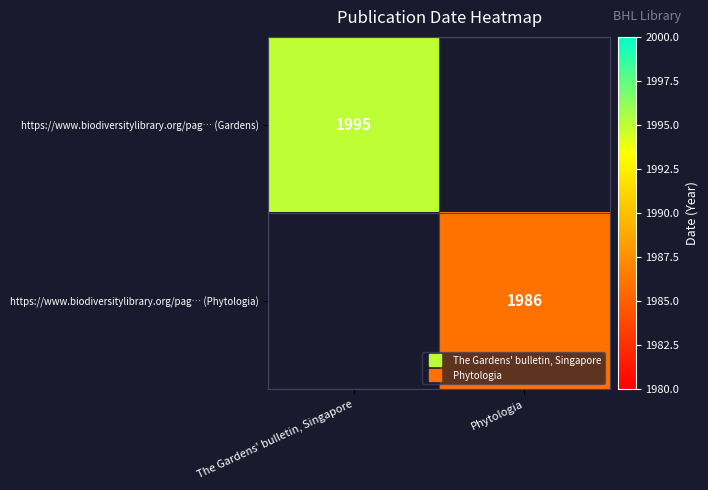

What is the maximum value for https://www.biodiversitylibrary.org/pag… (Phytologia)?

1986